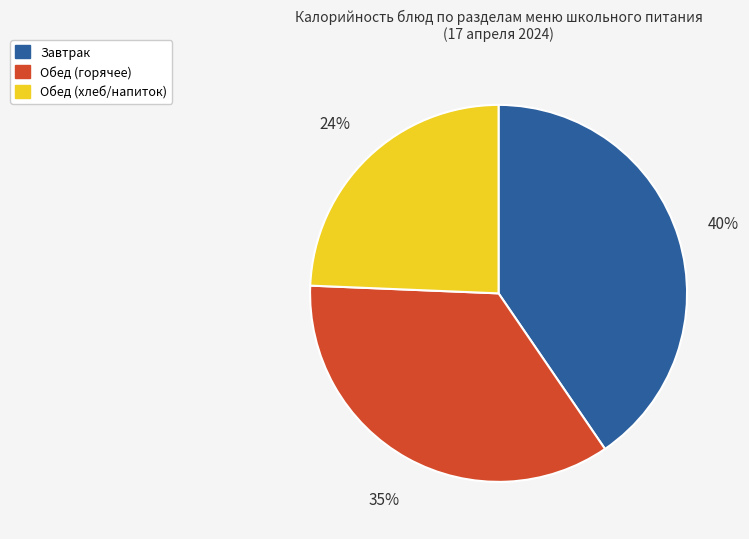

Is there a majority slice in this chart?

No